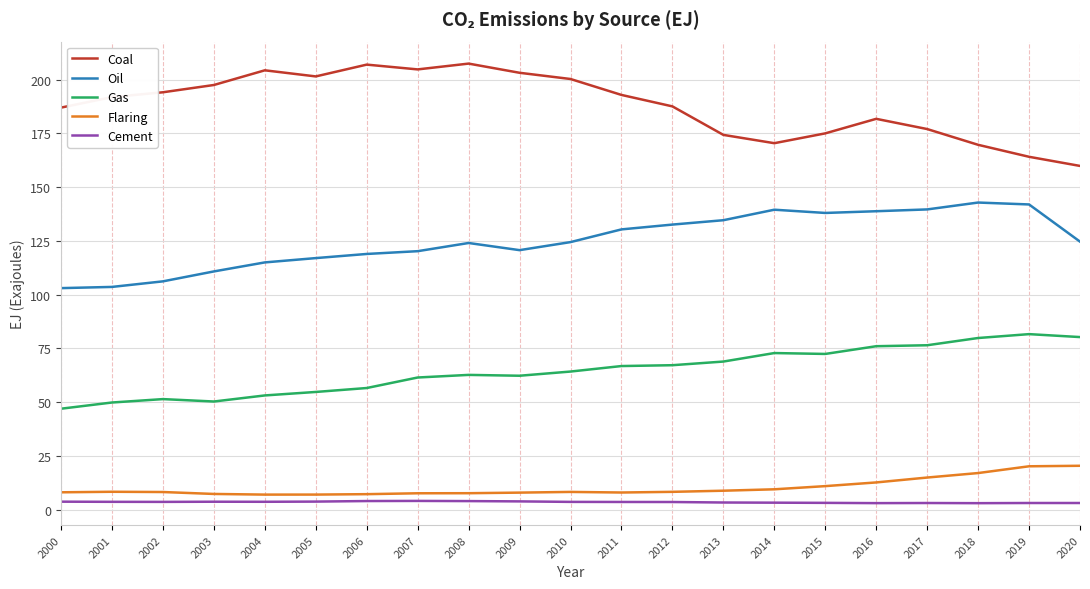

What are all the series names shown in the legend?

Coal, Oil, Gas, Flaring, Cement